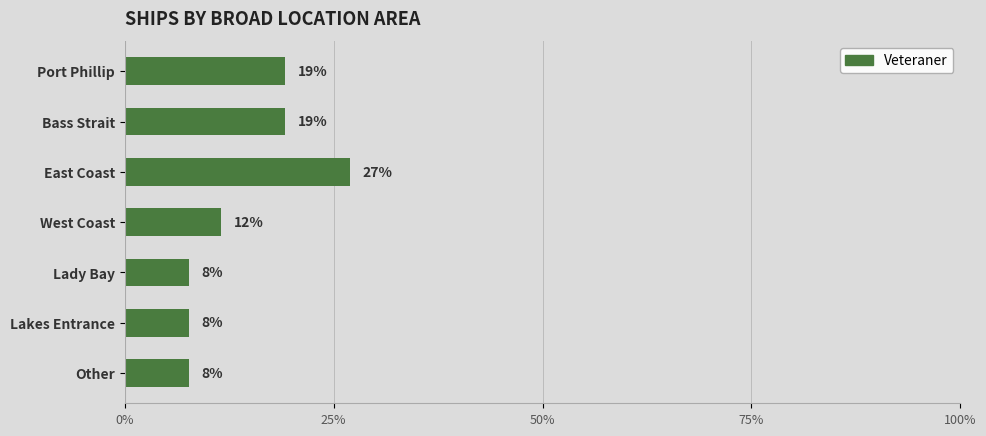

Are the bars horizontal?

Yes